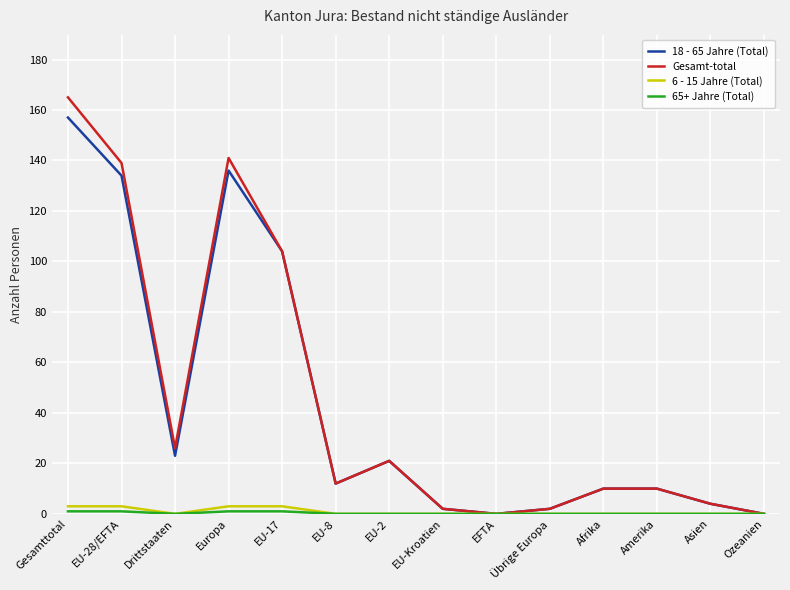

Does the chart have visible grid lines?

Yes